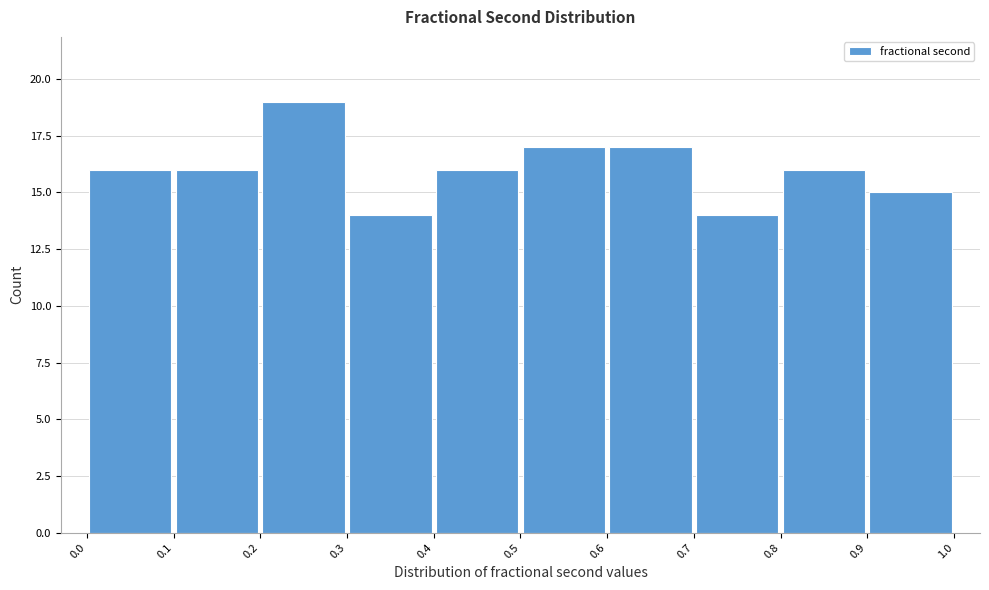

How tall is the bar that spans 0.5 to 0.6 on the x-axis? The values are not printed on the chart, so give them approximately, as read against the axis.

17